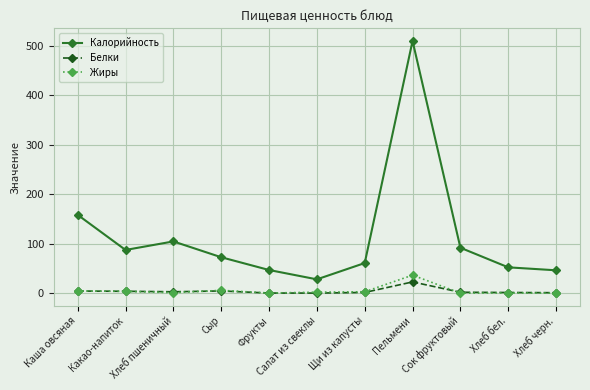

True or false: Калорийность and Жиры intersect in this chart.

False